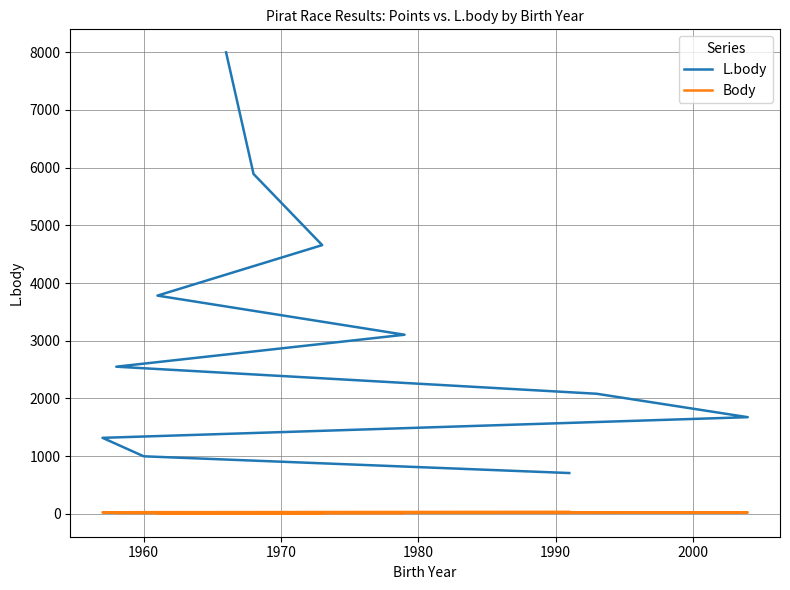

What is the sum of all L.body values?

34757